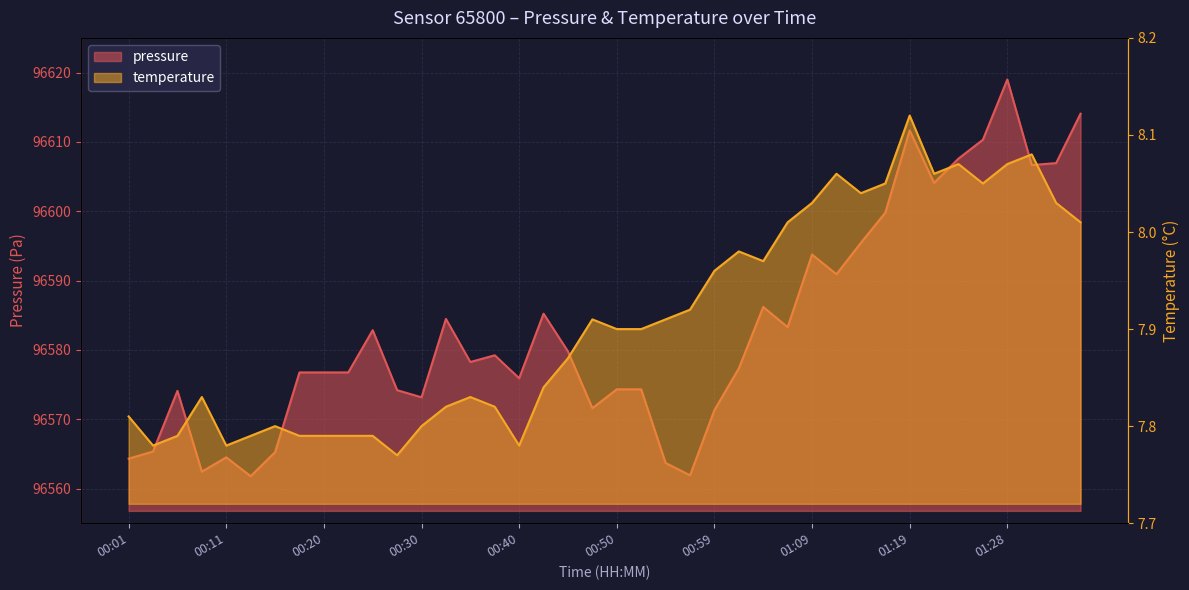

What is the average value of the temperature series?

7.9